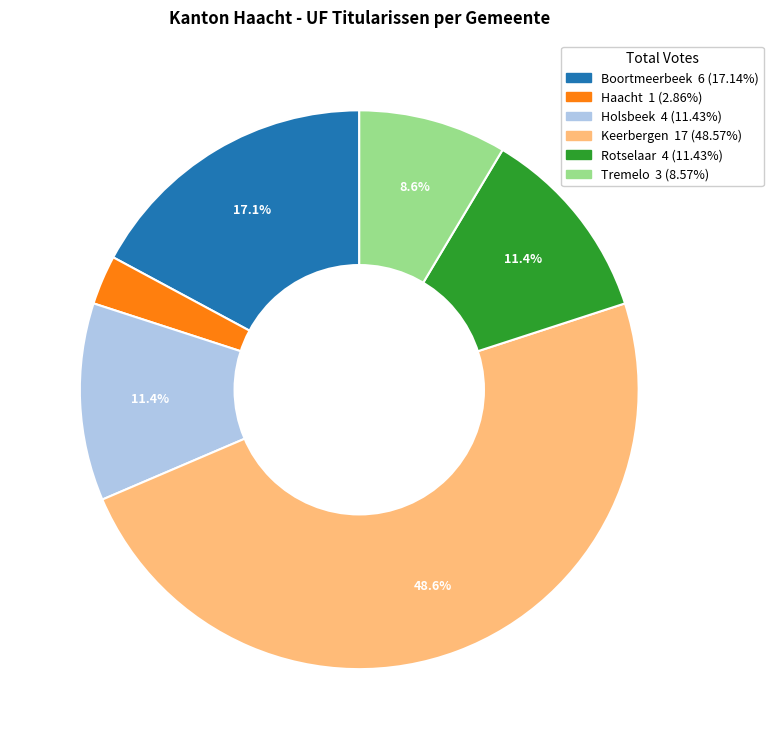

Does Boortmeerbeek represent more than half of the total?

No